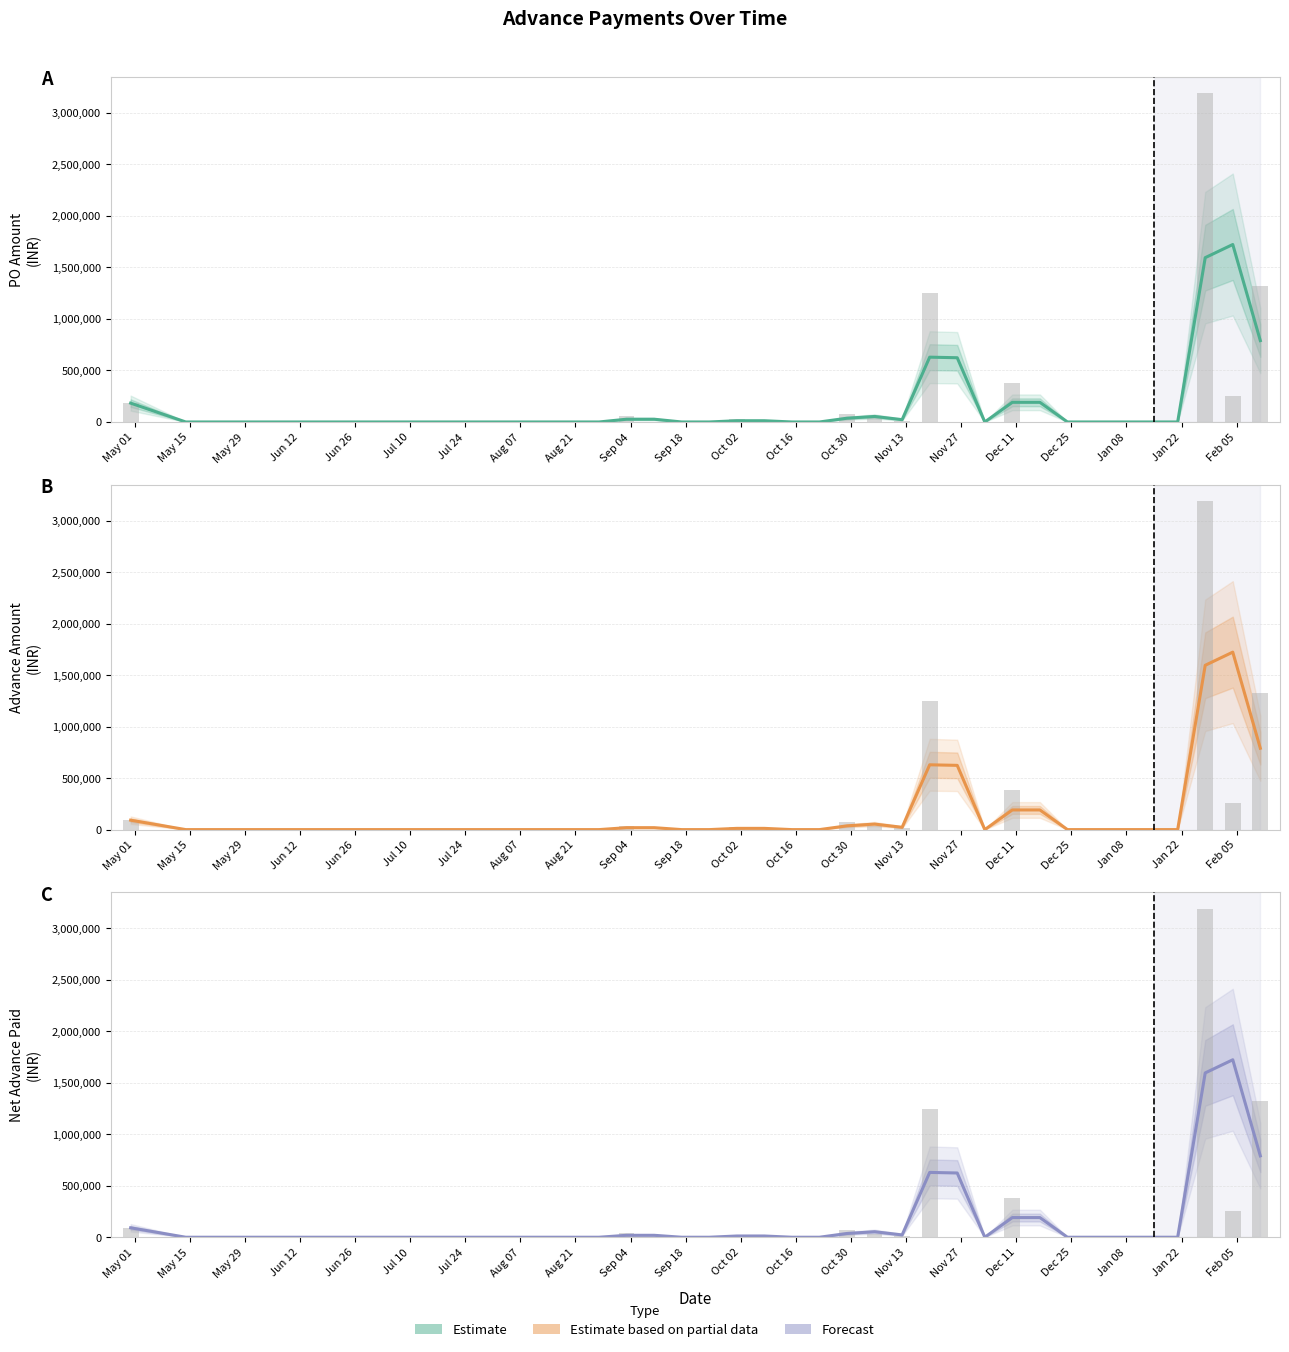

What is the difference between the maximum and minimum values in the Advance Amount series?

2333214